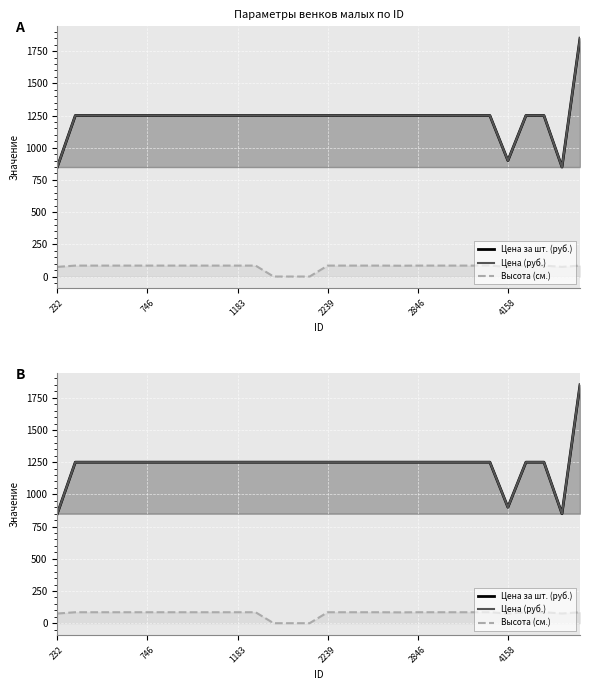

Is the value of Высота (см.) at 29 greater than the value of Цена (руб.) at 746?

No